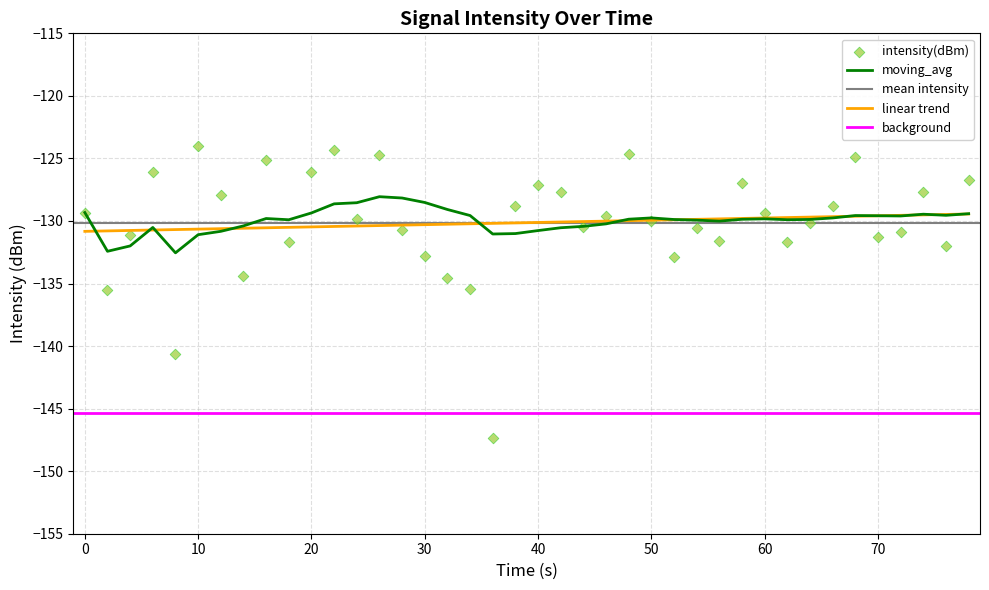

What is the minimum value for moving_avg?

-132.5